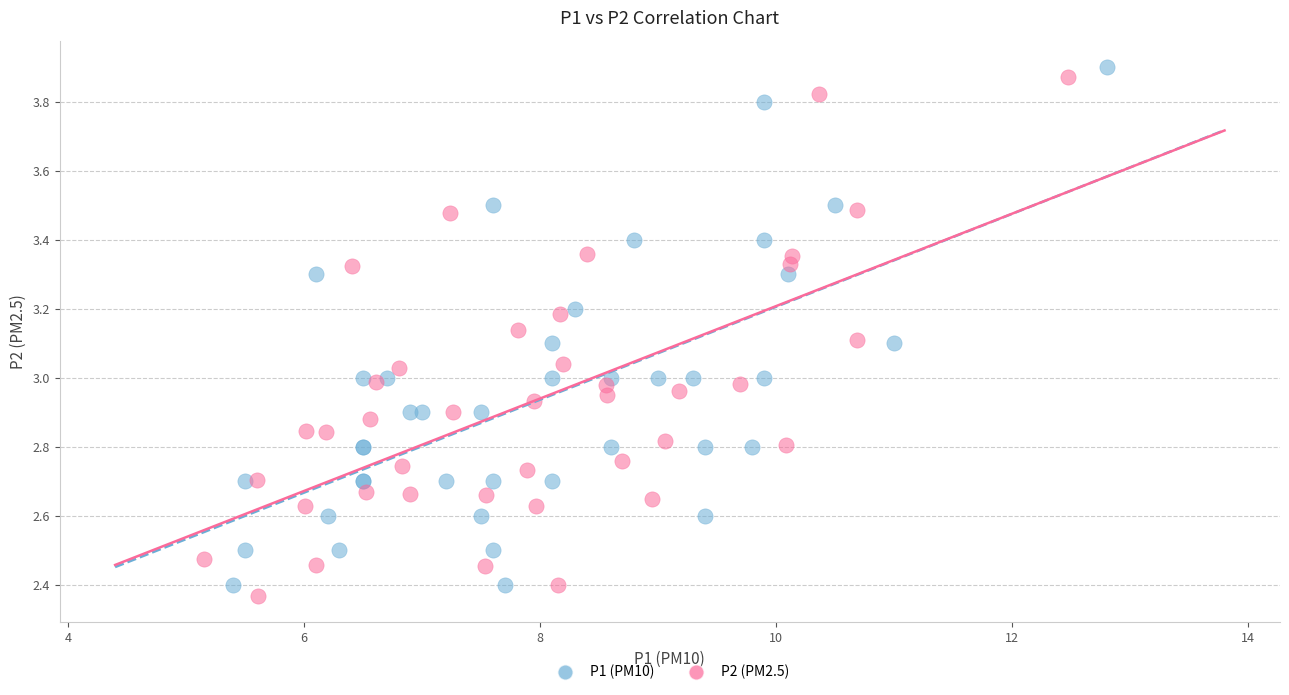

Which series reaches the minimum Y coordinate?

P2 (PM2.5)